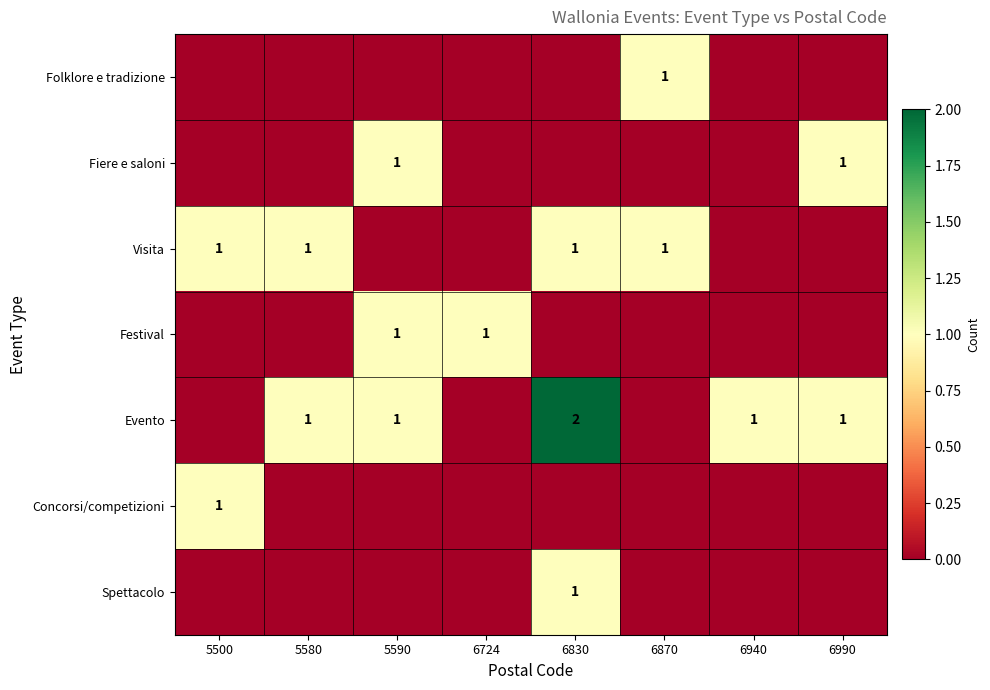

True or false: Evento has a value of 1 at 5590.

True